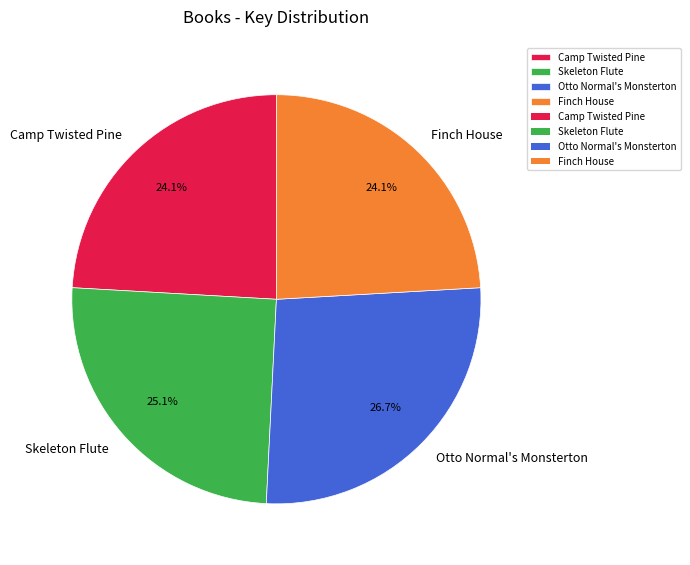

Do Finch House and Camp Twisted Pine together represent more than half of the pie?

No